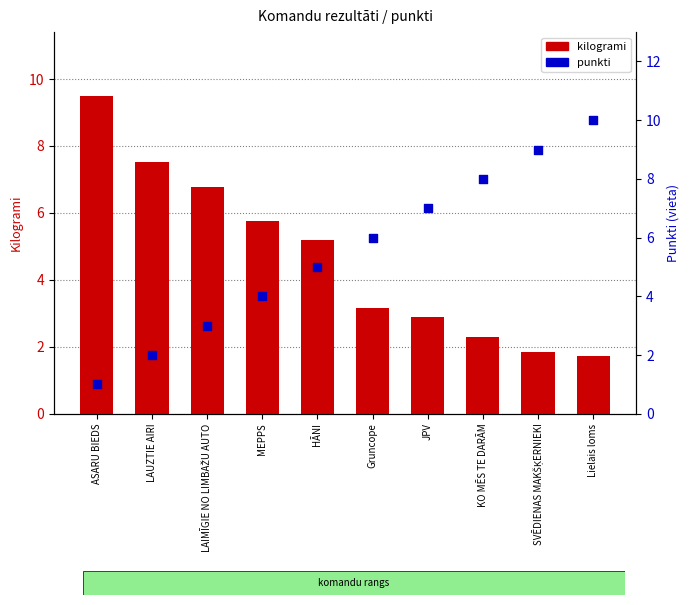

At which category is the sum across all series the highest?

Lielais loms